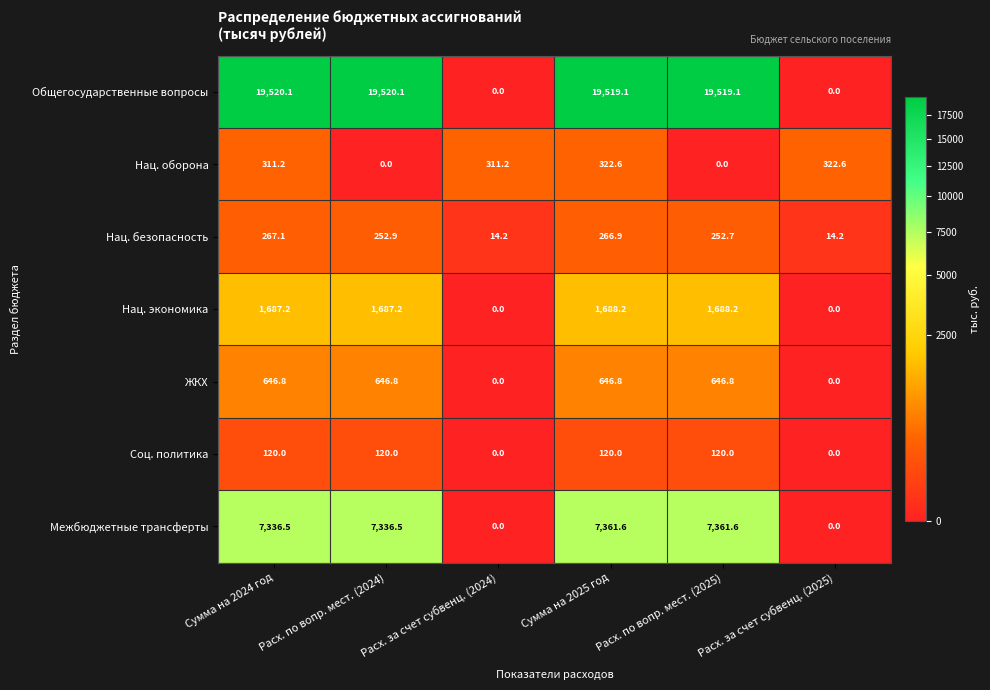

The value of Общегосударственные вопросы at Расх. по вопр. мест. (2024) is 13348.7. True or false?

False